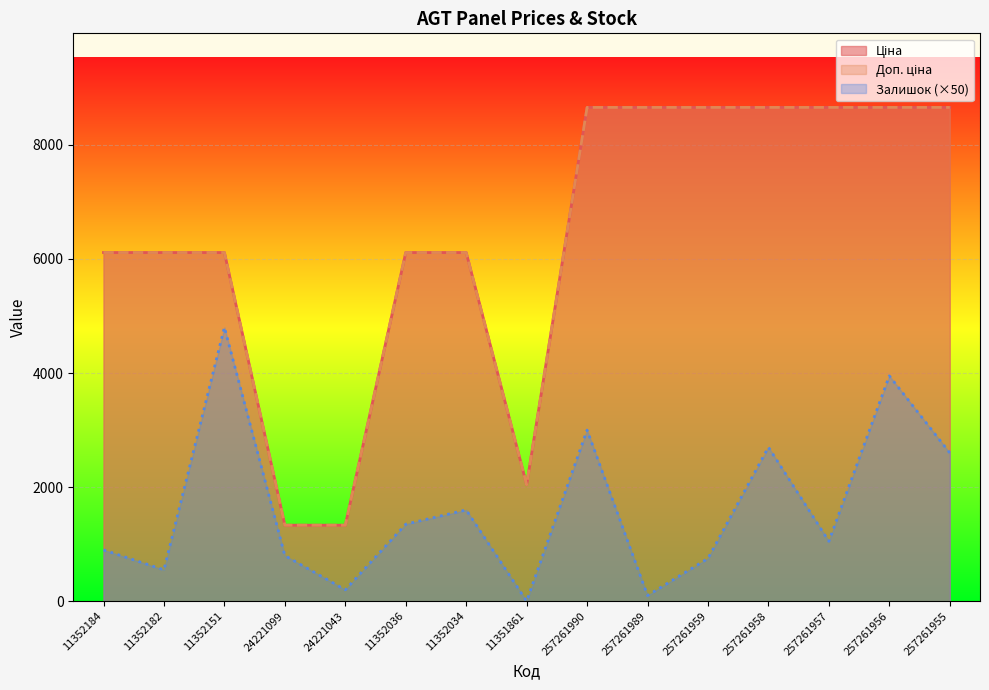

What is the value of the Залишок point at the 4th from the left?

800.0